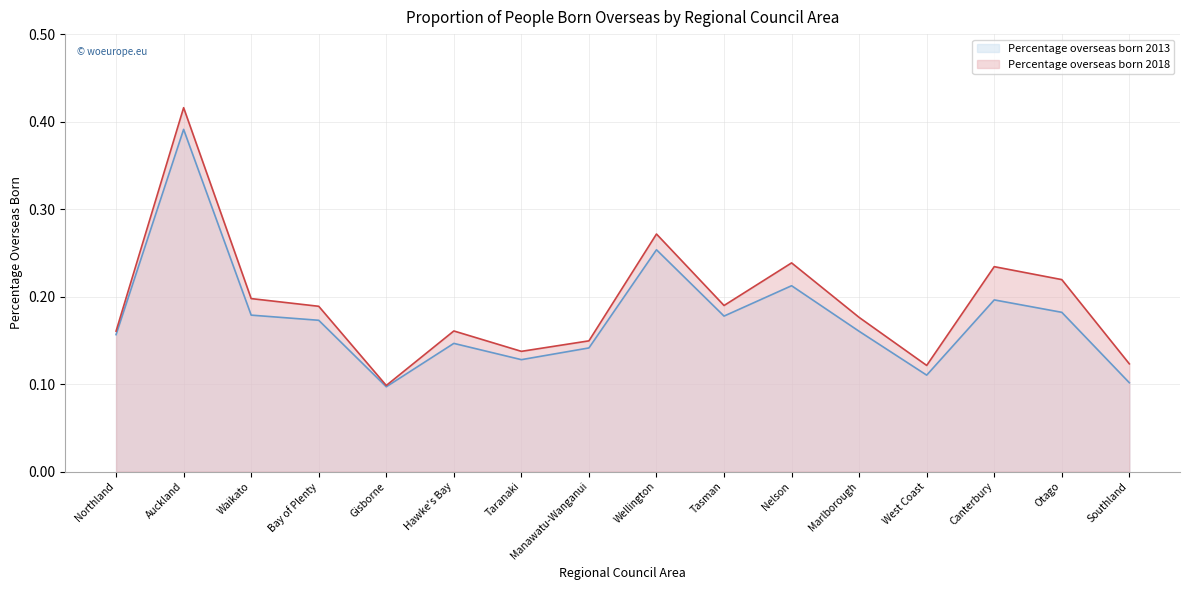

The Percentage overseas born 2013 series shows 0.3 at Bay of Plenty. True or false?

False